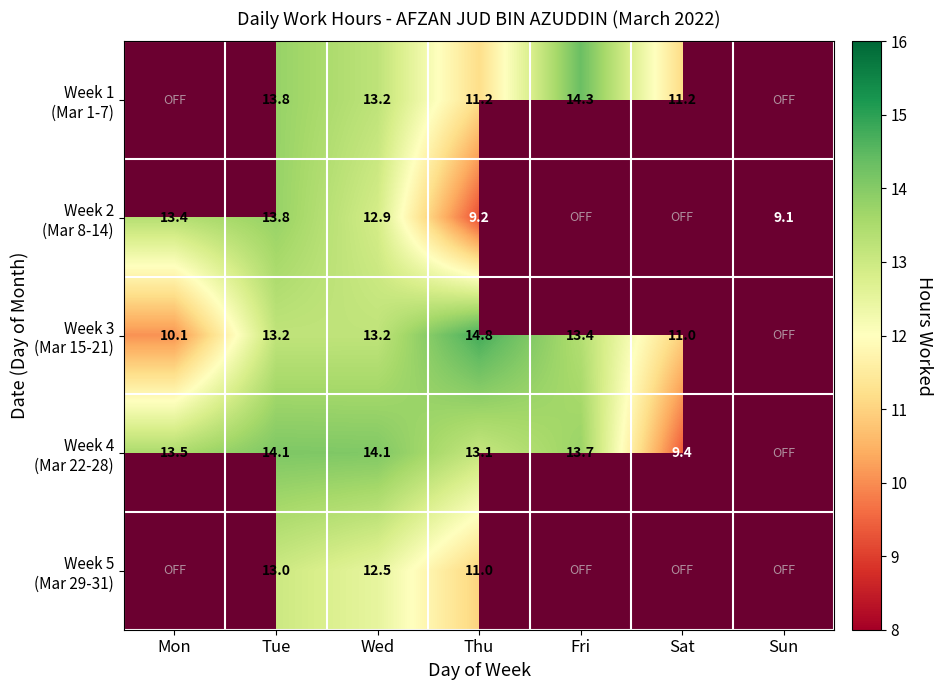

What is the total value across all series at Tue?

67.9